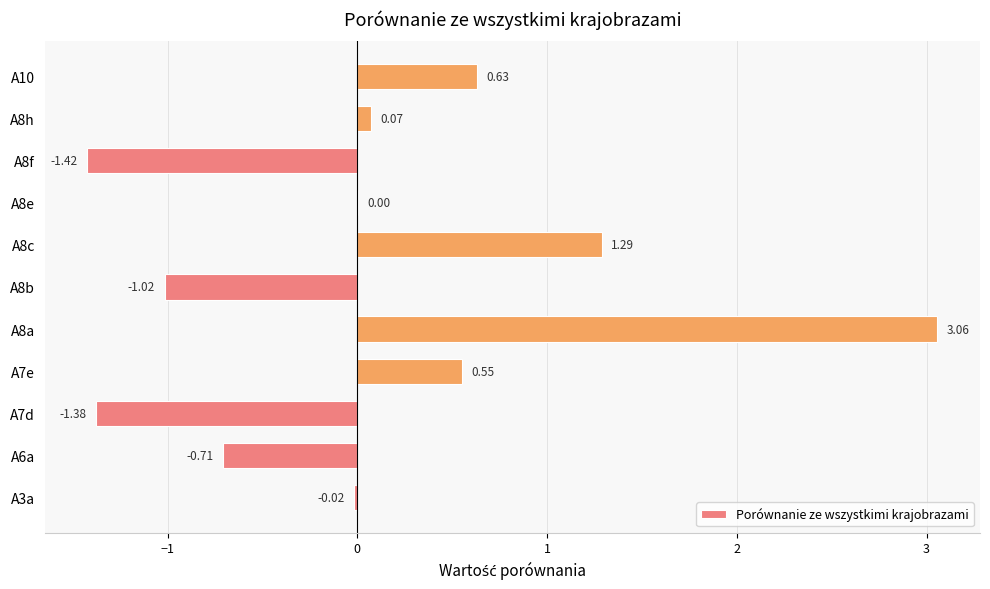

Between A3a and A8f, which is larger?

A3a